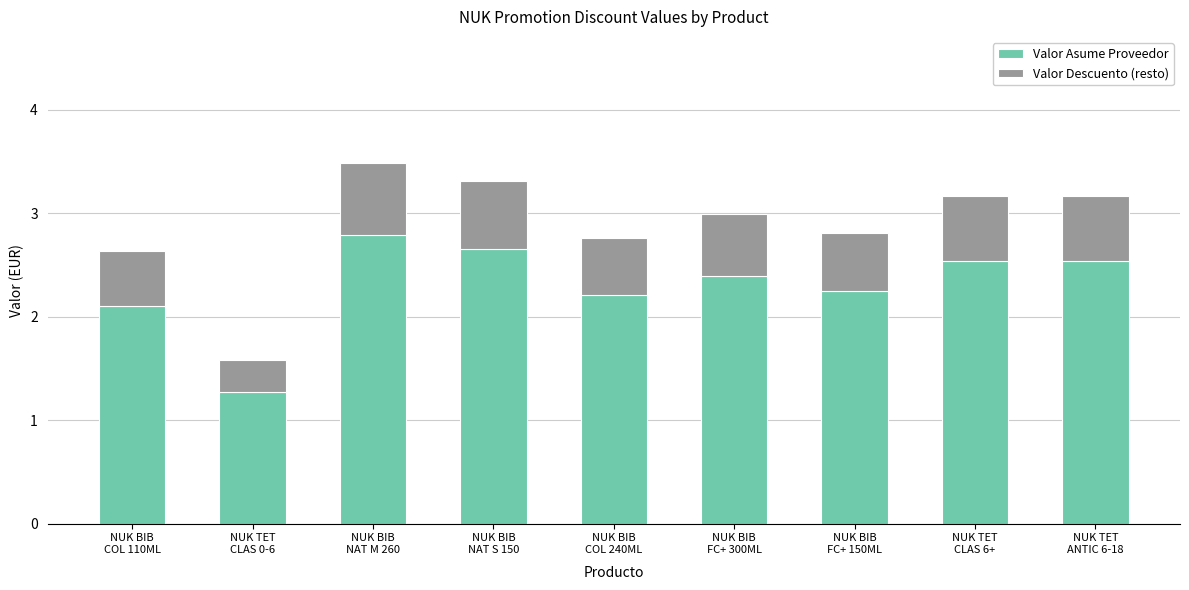

What is the minimum value for Valor Asume Proveedor?

1.3